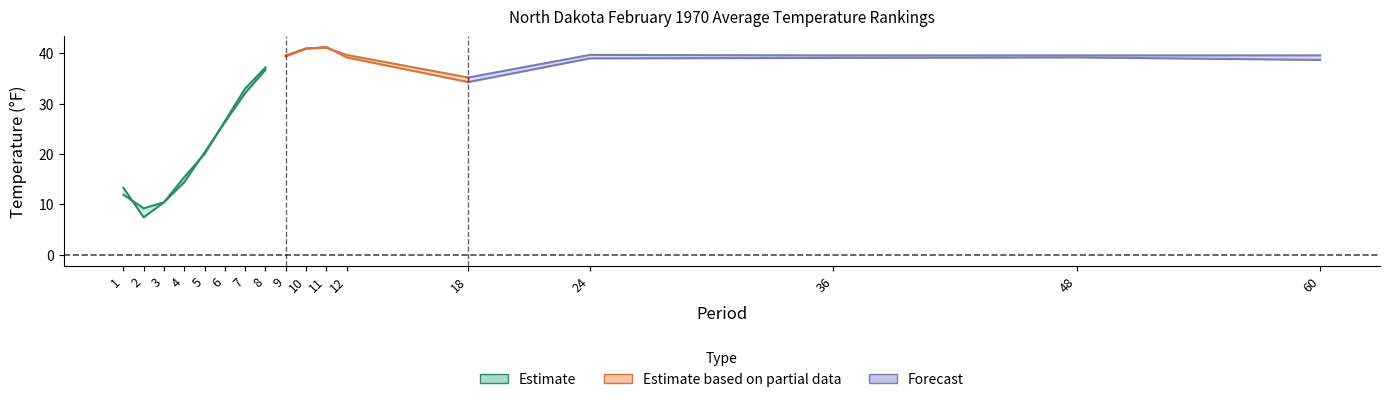

What is the value of the Value point at the 16th from the left?

39.2